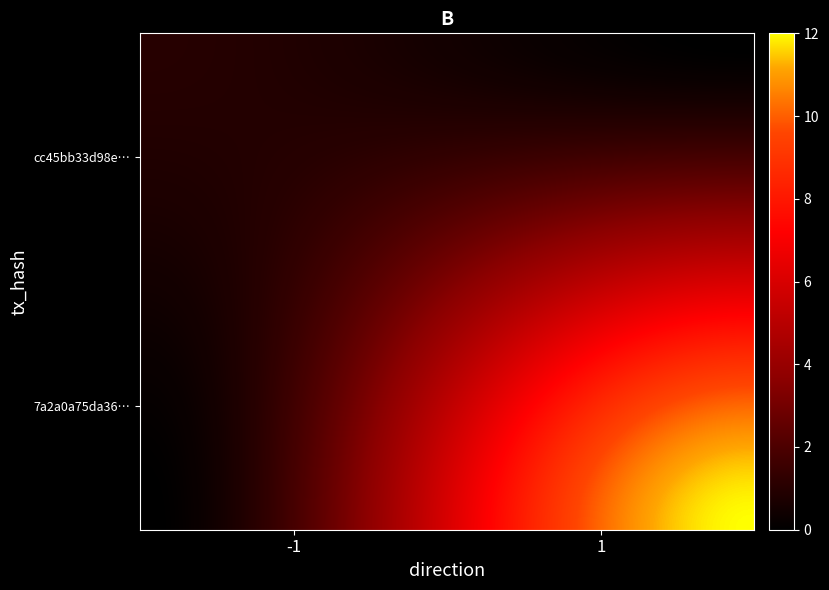

How many distinct data groups are displayed?

2